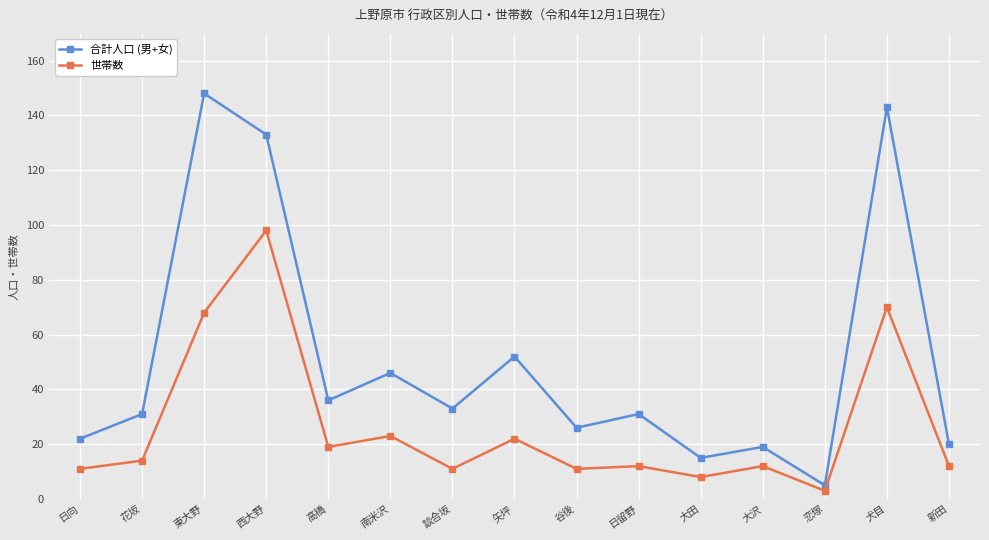

At which category does the chart reach its peak across all series?

東大野